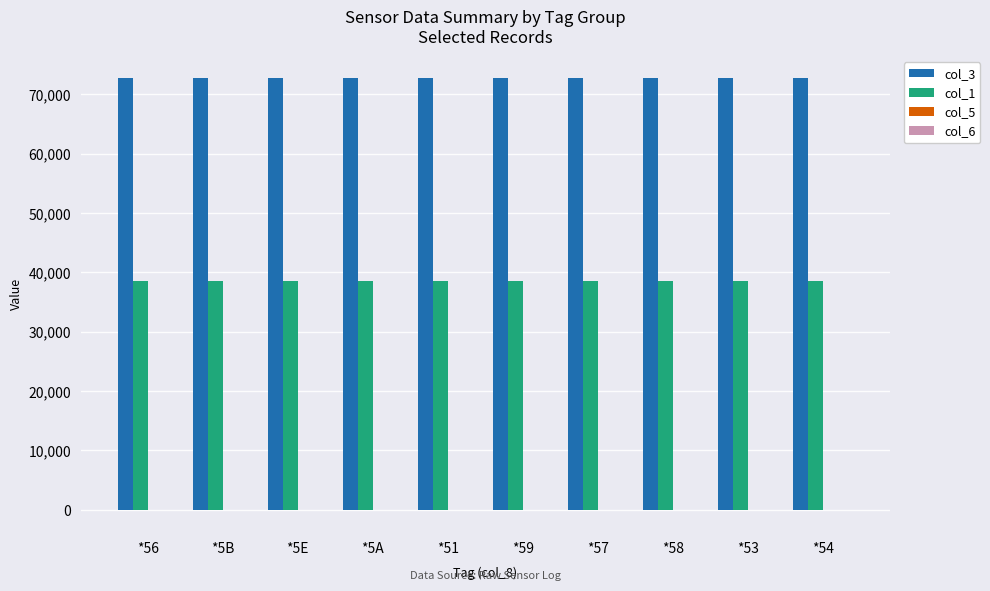

What is the total value across all series at *5B?

111354.5